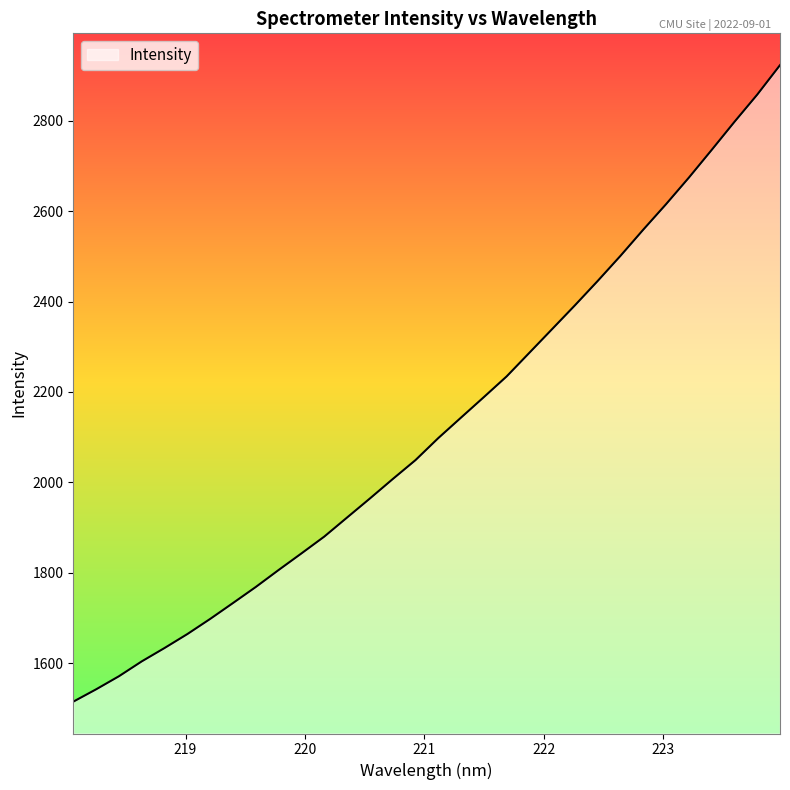

What is the minimum value shown in the chart?

1514.4